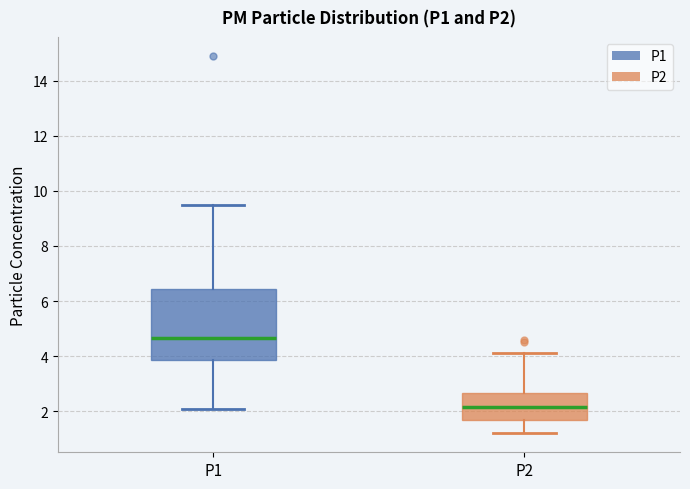

Which box has the highest median line?

P1